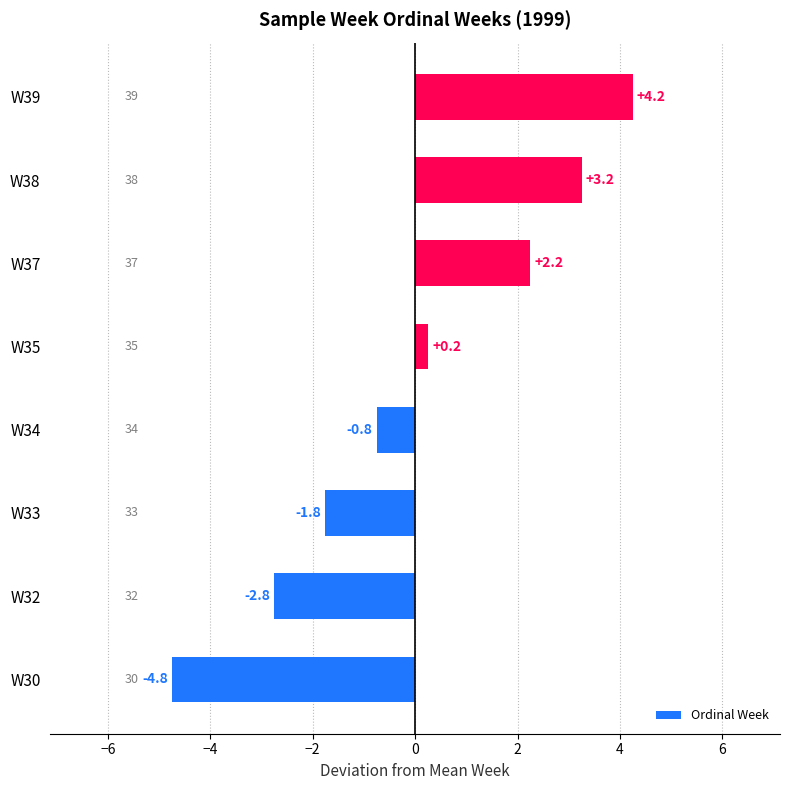

What is the difference between the maximum and minimum values?

9.0